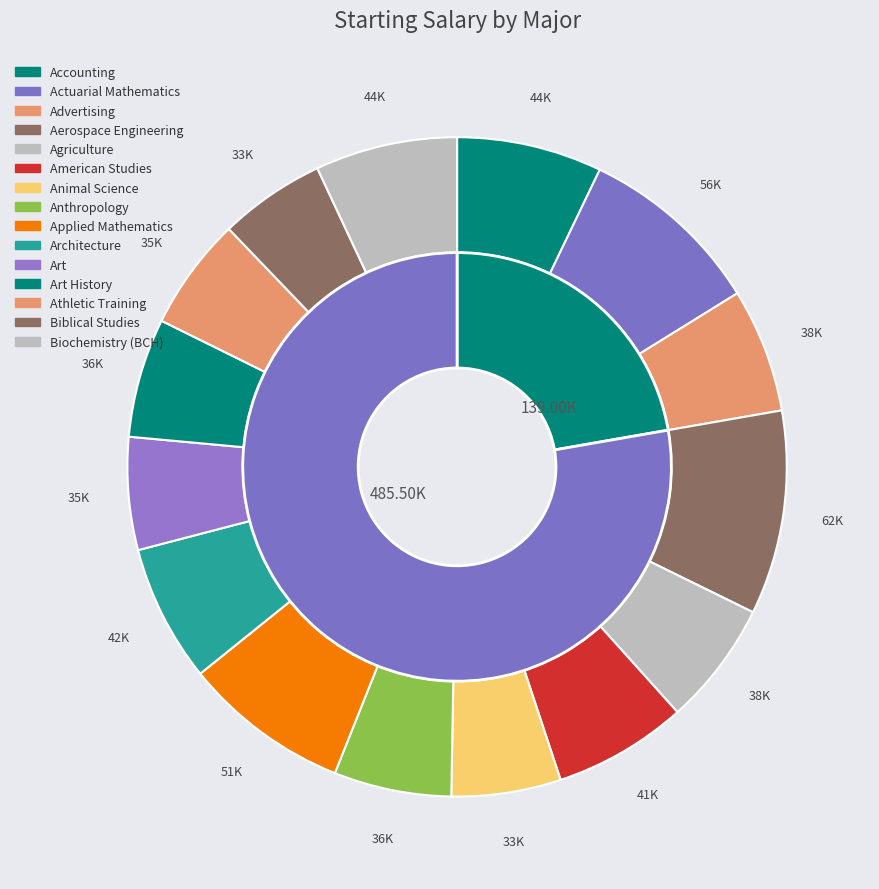

The Anthropology slice represents 17% of the pie. True or false?

False